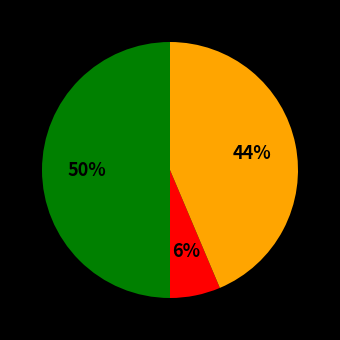

To the nearest percent, what is the difference between the largest and smallest slice percentages?

44%